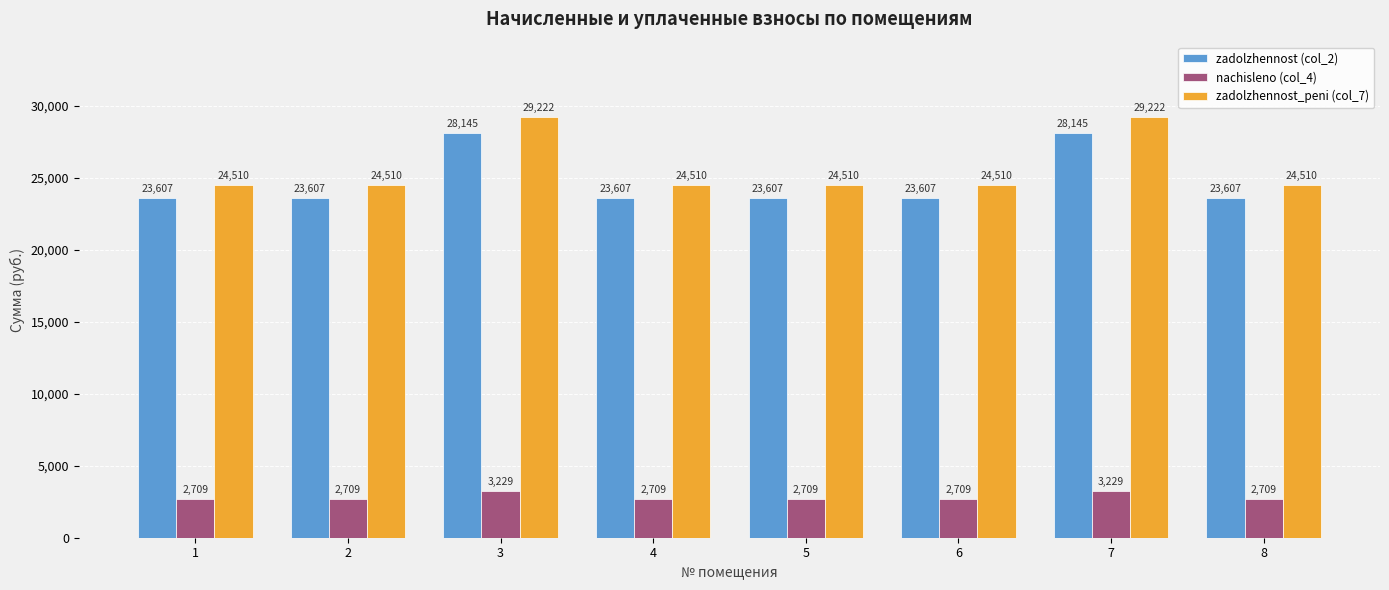

Which series has the largest total across all categories?

zadolzhennost_peni (col_7)